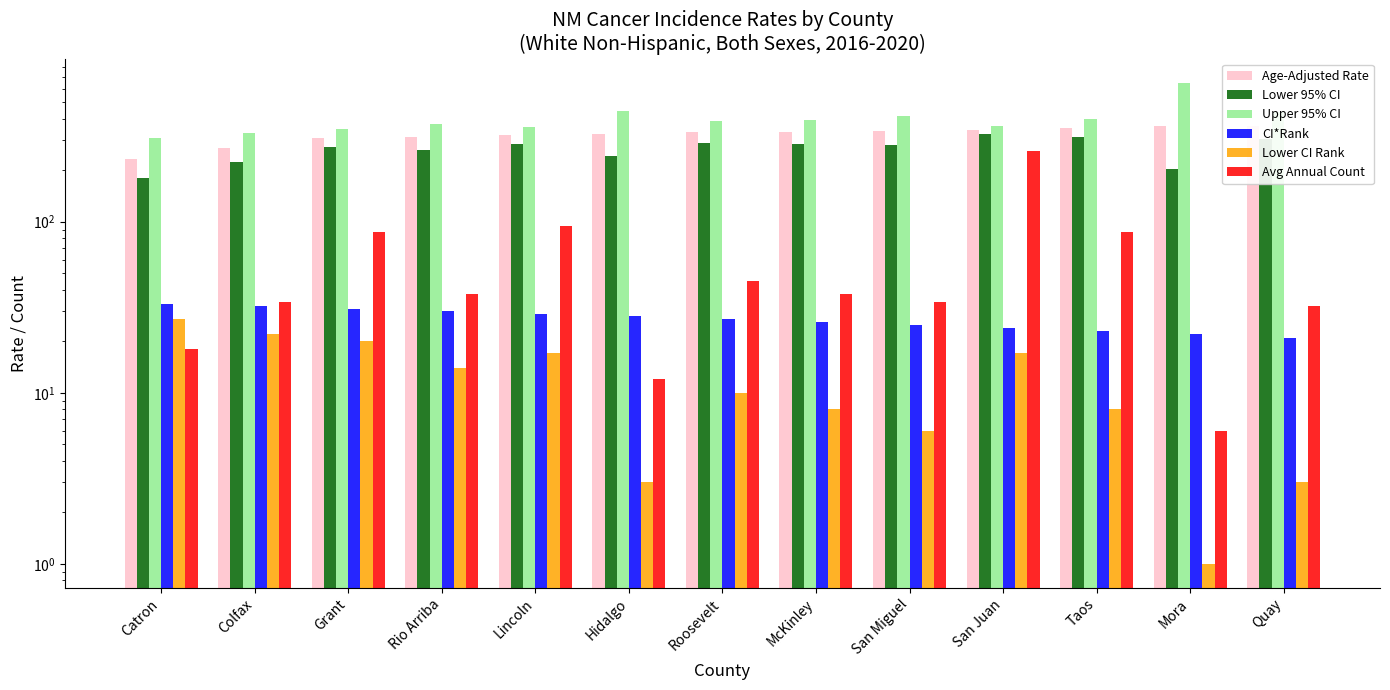

Reading right to left, extract all data points from this chart.

Age-Adjusted Rate: 364.1	362.1	353.4	344.0	341.0	336.7	335.4	327.4	320.8	311.1	309.0	271.0	232.0
Lower 95% CI: 304.1	203.3	312.0	324.3	280.6	286.0	290.5	242.9	286.3	263.0	274.2	224.2	180.6
Upper 95% CI: 436.8	649.4	400.3	364.8	414.6	395.6	385.8	445.2	360.0	371.5	348.3	328.1	309.6
CI*Rank: 21.0	22.0	23.0	24.0	25.0	26.0	27.0	28.0	29.0	30.0	31.0	32.0	33.0
Lower CI Rank: 3.0	1.0	8.0	17.0	6.0	8.0	10.0	3.0	17.0	14.0	20.0	22.0	27.0
Avg Annual Count: 32.0	6.0	87.0	259.0	34.0	38.0	45.0	12.0	94.0	38.0	87.0	34.0	18.0